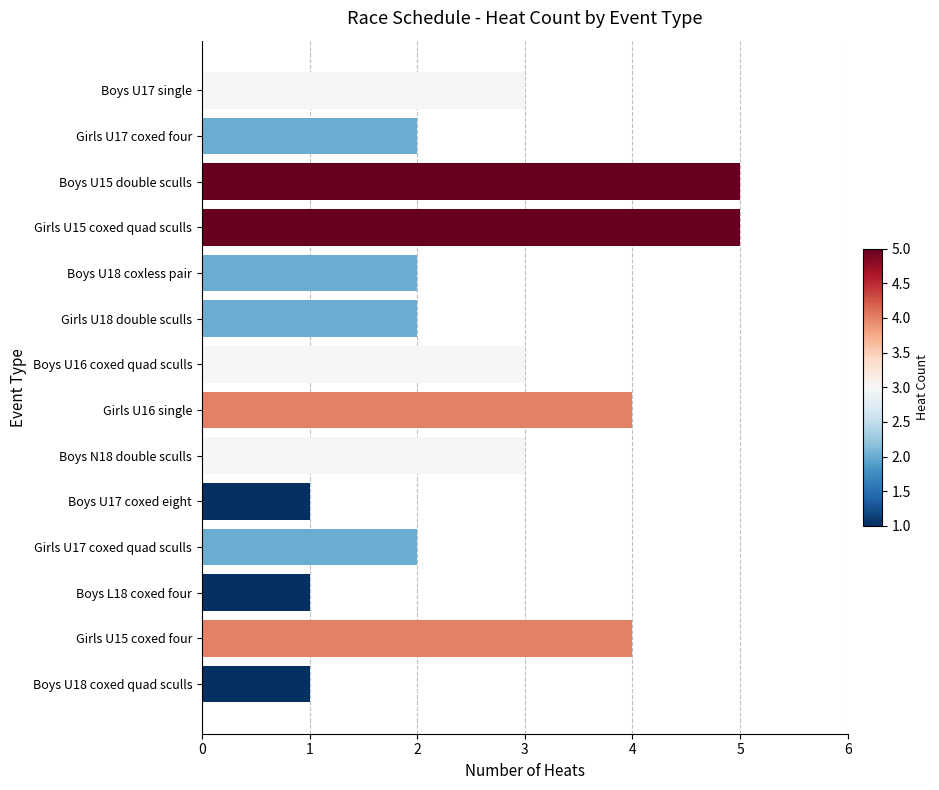

What position from the bottom is Boys U17 coxed eight?

5